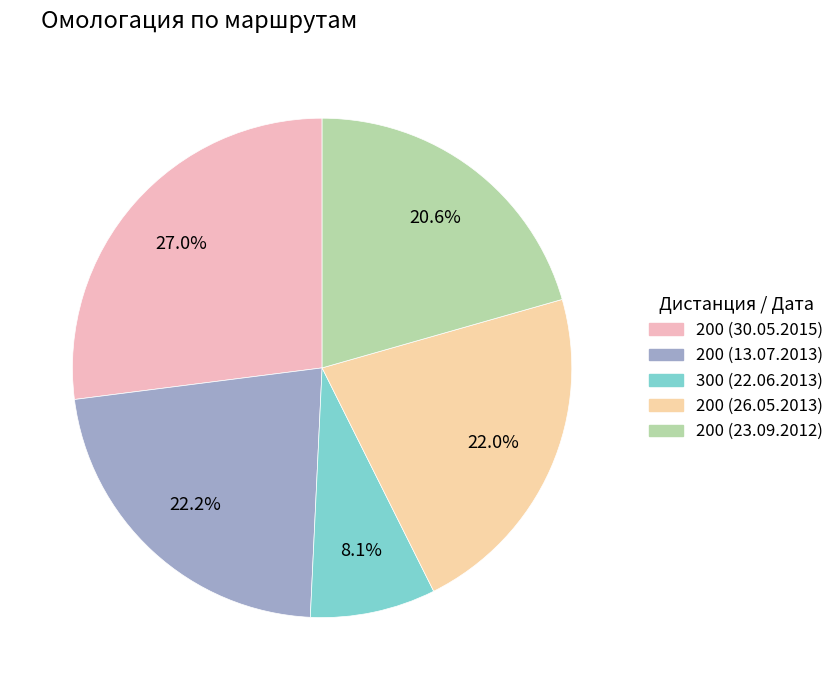

To the nearest percent, what percentage of the pie is 300 (22.06.2013)?

8%